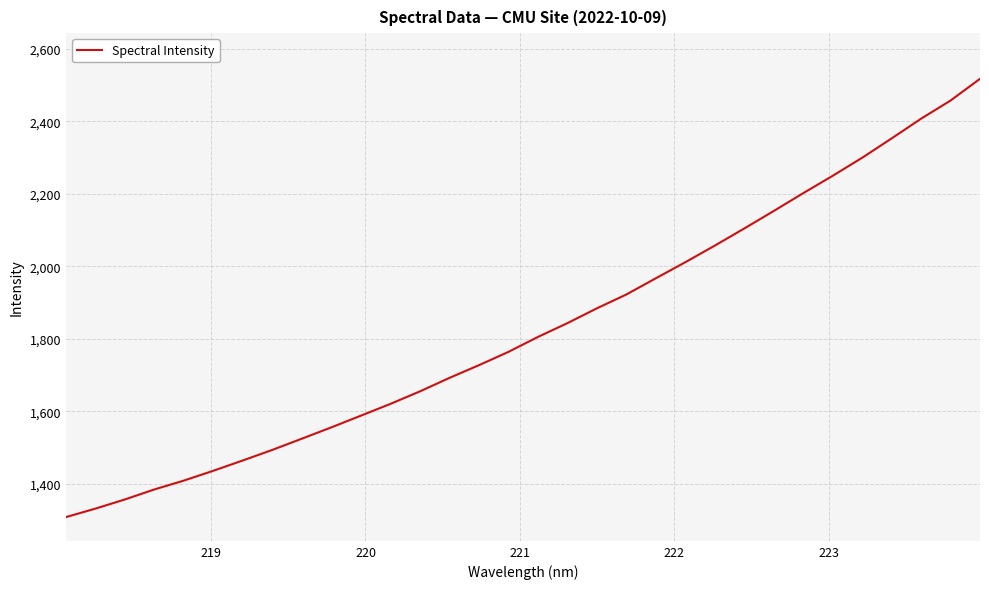

What is the greatest value displayed?

2517.5